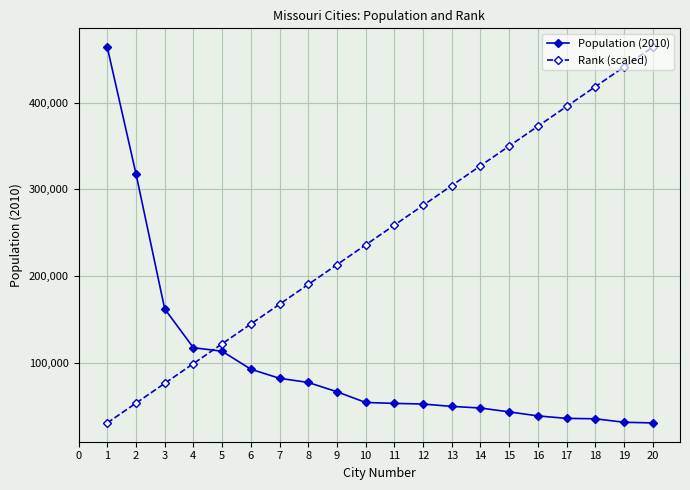

List the labels in order of Rank (scaled) value, largest first.

20, 19, 18, 17, 16, 15, 14, 13, 12, 11, 10, 9, 8, 7, 6, 5, 4, 3, 2, 1